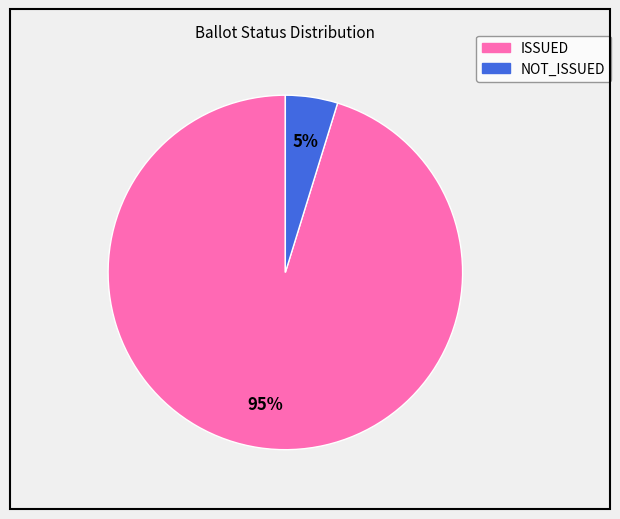

Do ISSUED and NOT_ISSUED together represent more than half of the pie?

Yes